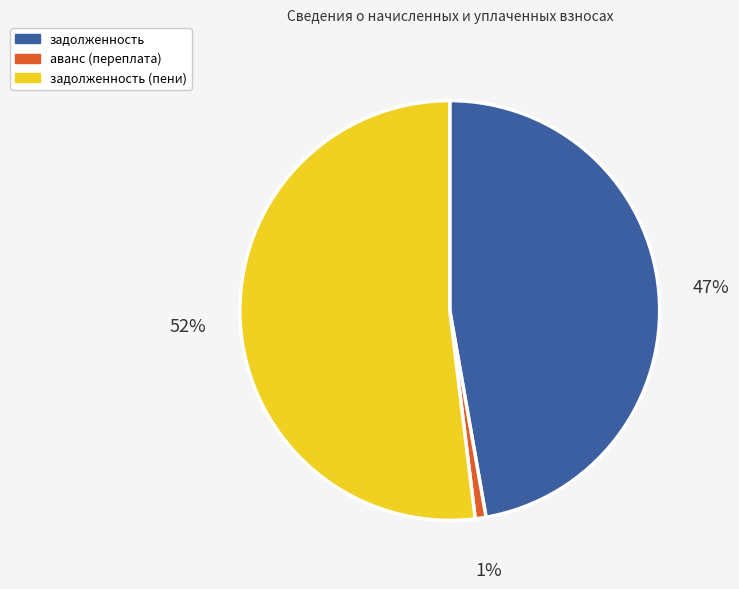

What is the smallest slice in the pie chart?

аванс (переплата)